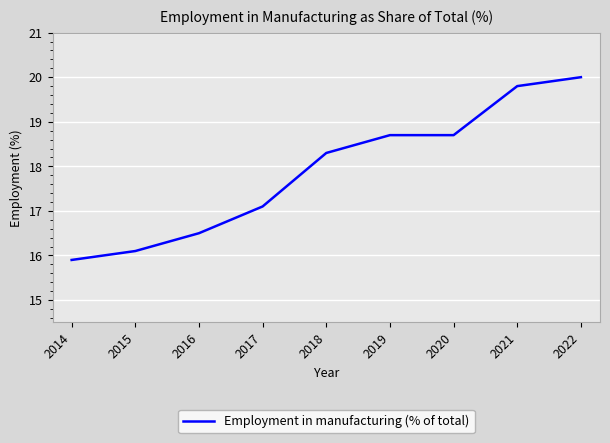

What is the ratio of the value at 2014 to the value at 2018?

0.9